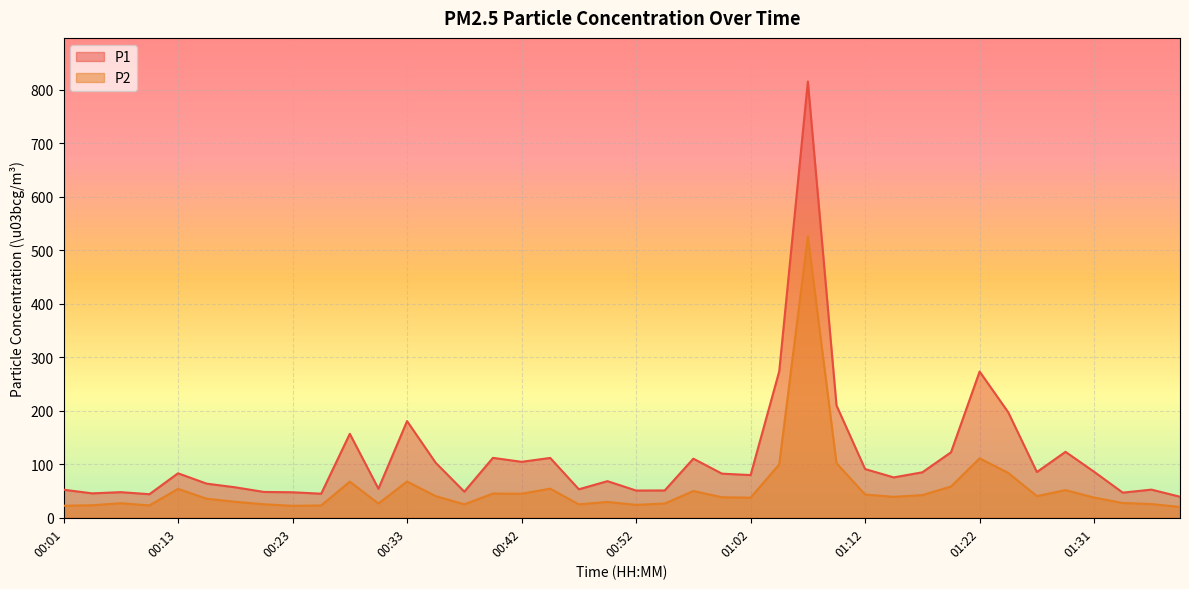

The P2 series shows 525.9 at 01:07. True or false?

True